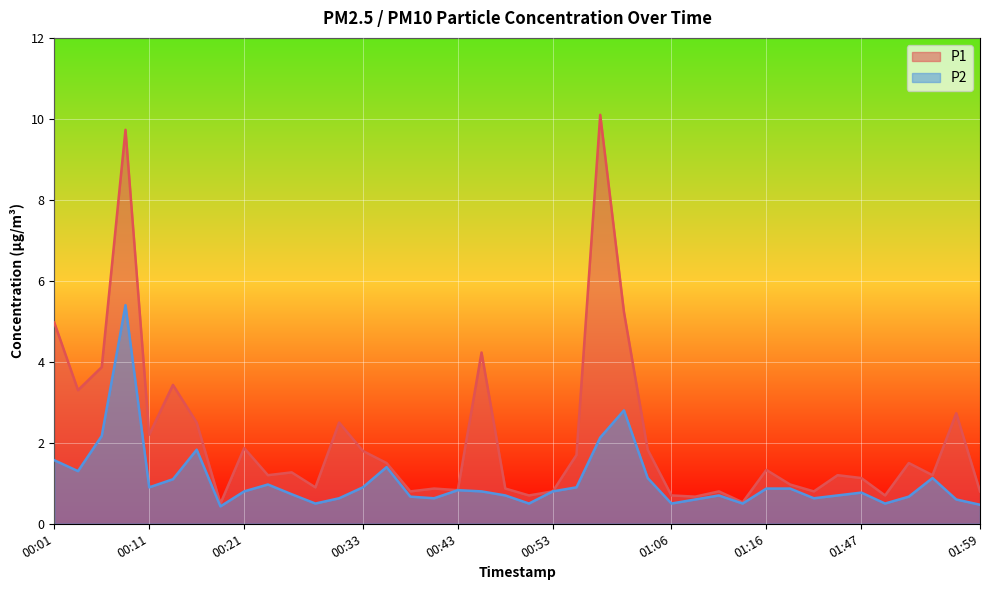

Between 00:53 and 01:03, which series saw the biggest shift?

P1